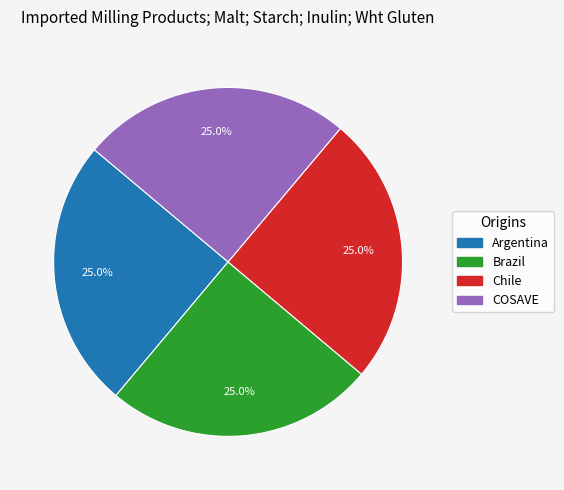

How much of the chart is everything except Brazil?

75.0%